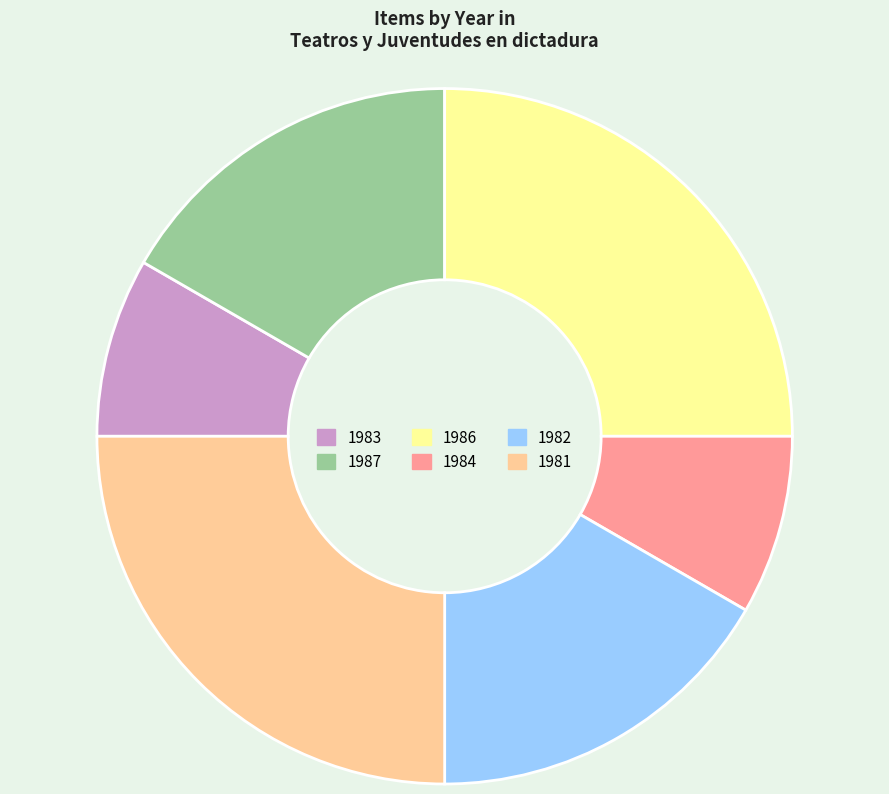

Is it true that 1982 is 17% of the pie?

True